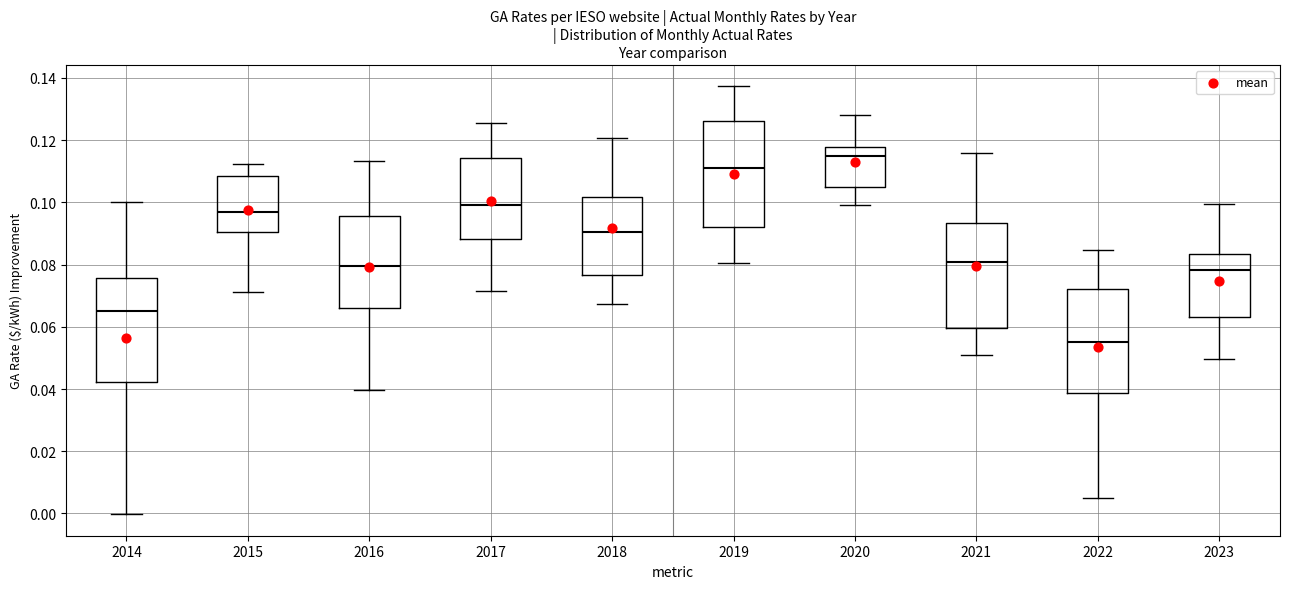

Where does the median line of the box at x = 2014 sit on the y-axis? The values are not printed on the chart, so give them approximately, as read against the axis.

0.066